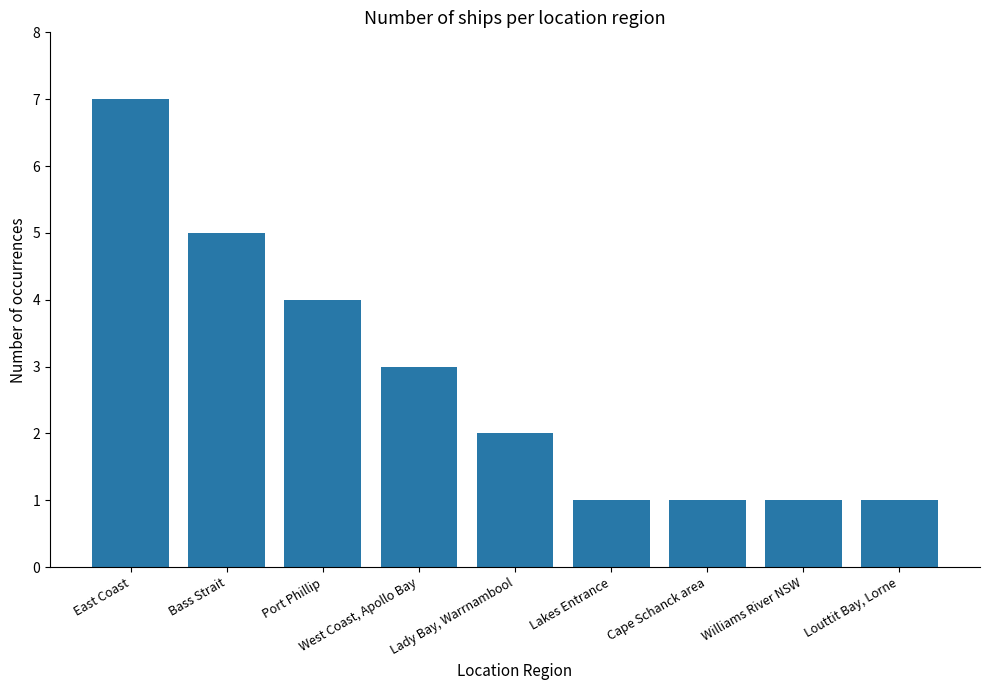

How many values are below 2?

4